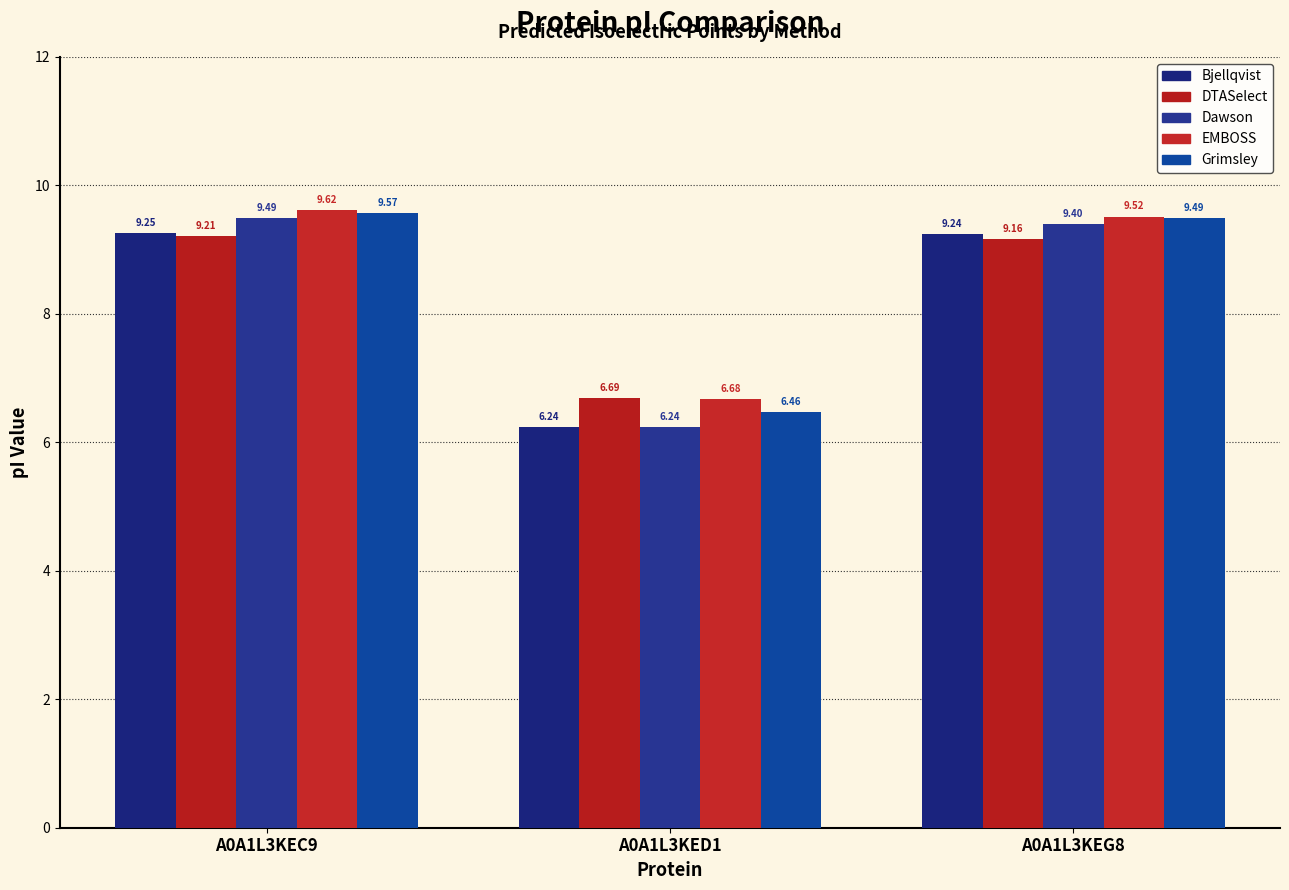

What position from the right is A0A1L3KEG8?

1